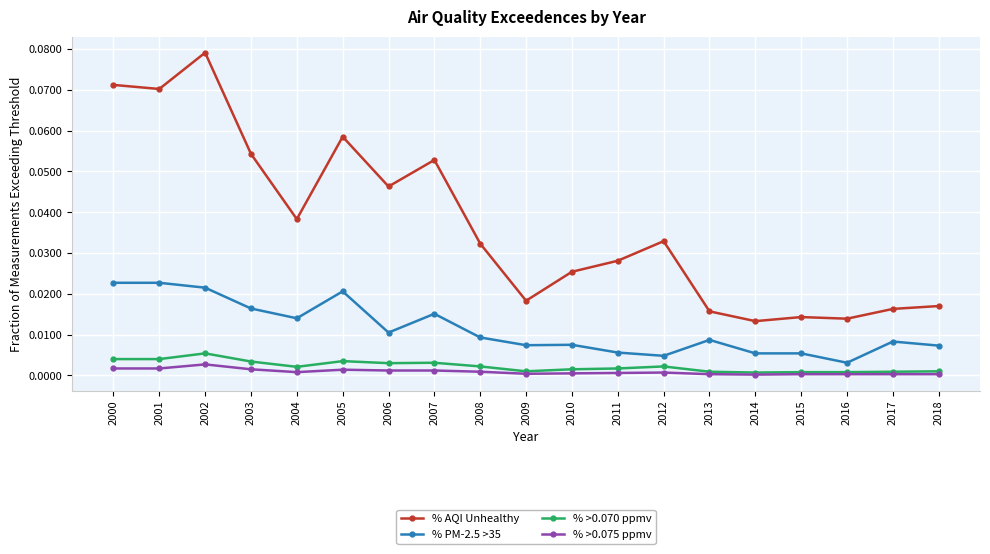

Between 2002 and 2006, which series saw the biggest shift?

% AQI Unhealthy